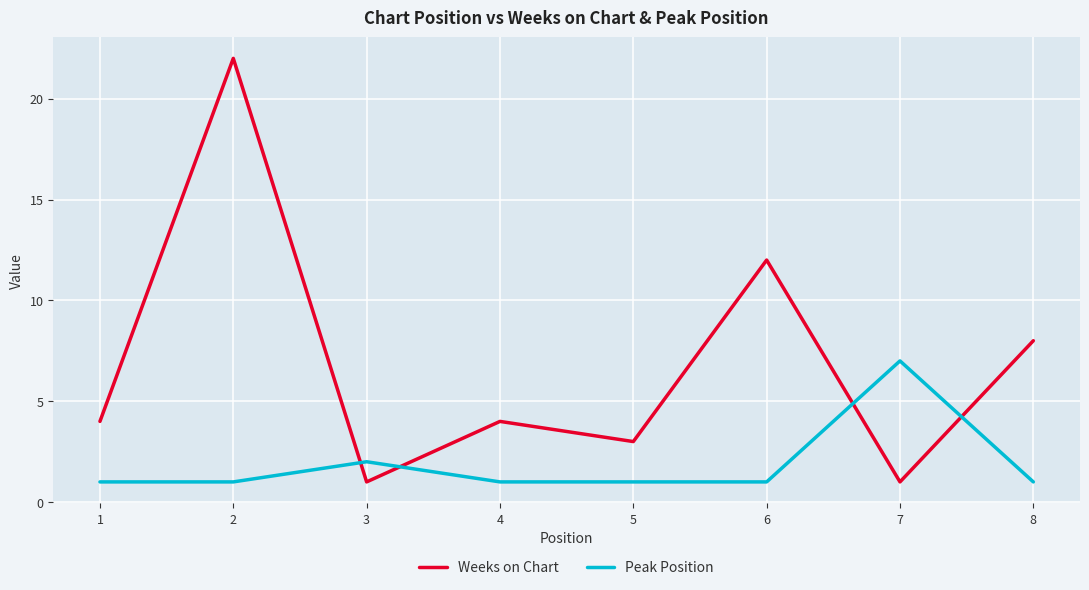

What is the difference between the second highest and second lowest values in the Peak Position series?

1